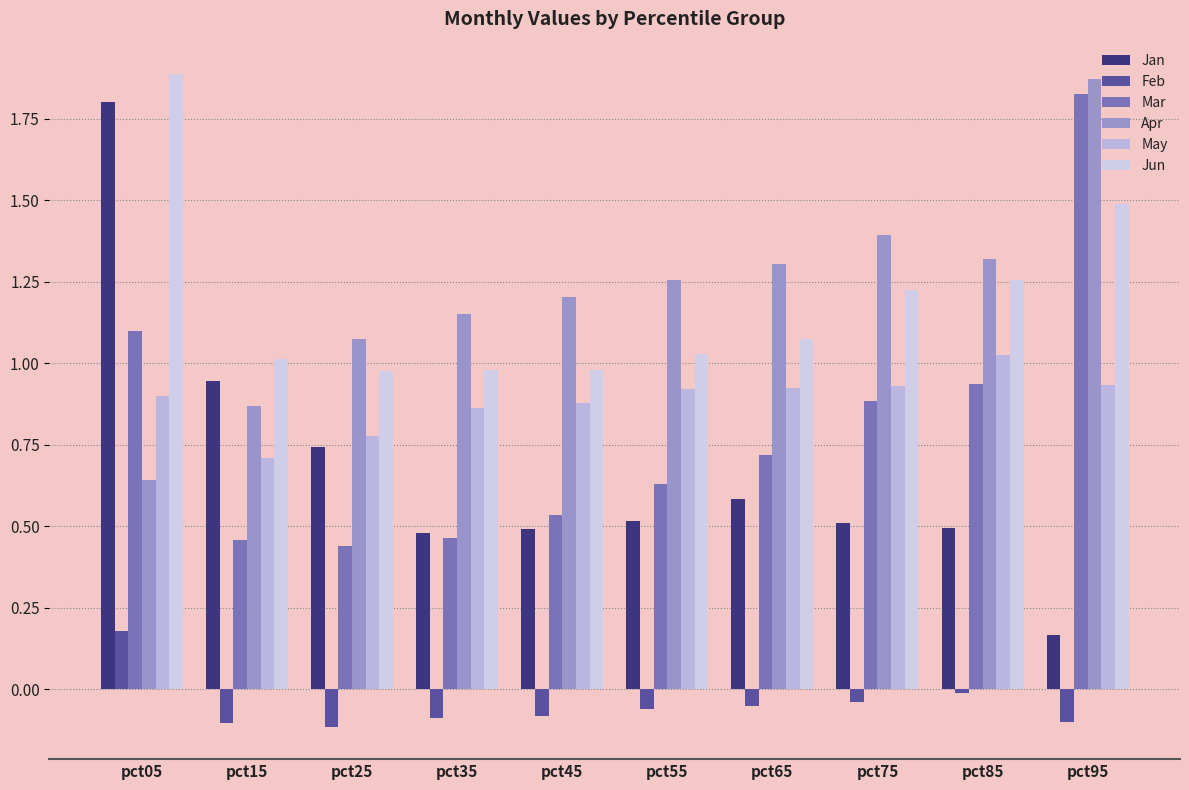

Between pct45 and pct75, which series saw the biggest shift?

Mar